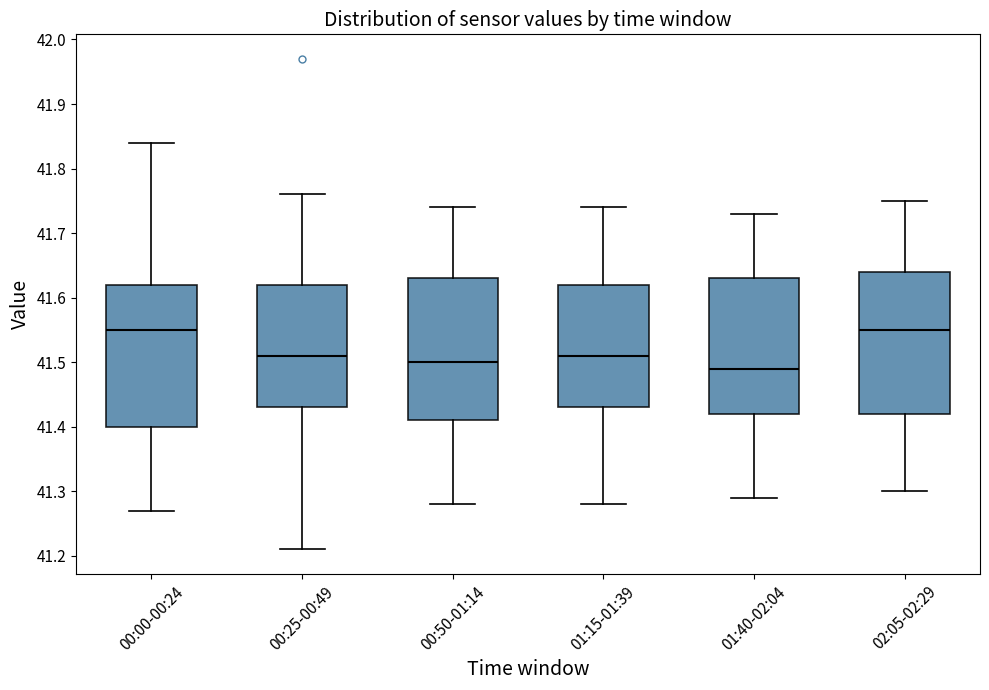

Reading left to right, transcribe this box plot: for each box, give where its median line is, the range the box spans, and where its two whiskers end, as read against the y-axis. The values are not printed on the chart, so give them approximately, as read against the axis.

00:00-00:24: median 41.55, box 41.40 to 41.62, whiskers 41.27 to 41.84
00:25-00:49: median 41.51, box 41.43 to 41.62, whiskers 41.21 to 41.76
00:50-01:14: median 41.50, box 41.41 to 41.63, whiskers 41.28 to 41.74
01:15-01:39: median 41.51, box 41.43 to 41.62, whiskers 41.28 to 41.74
01:40-02:04: median 41.49, box 41.42 to 41.63, whiskers 41.29 to 41.73
02:05-02:29: median 41.55, box 41.42 to 41.64, whiskers 41.30 to 41.75